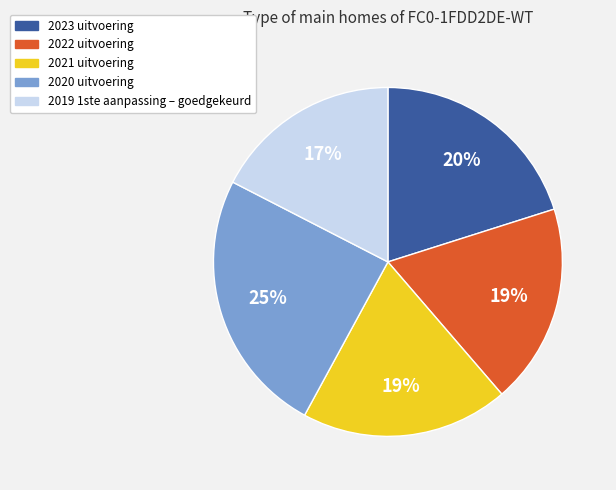

To the nearest percent, what percentage of the pie is 2022 uitvoering?

19%